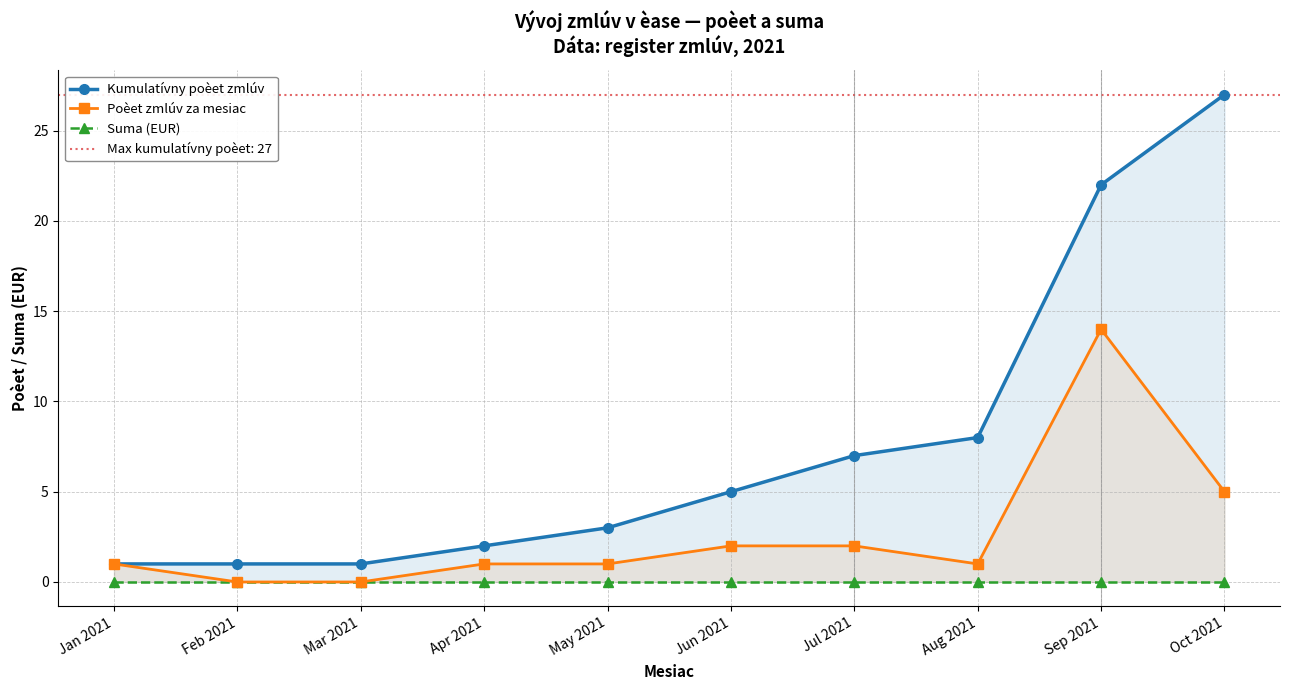

What is the average value of the Kumulatívny poèet zmlúv series?

8